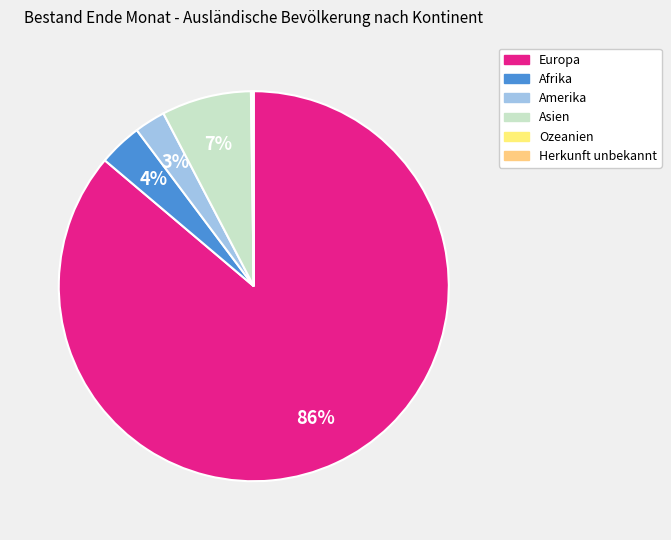

How many segments does this pie chart have?

6